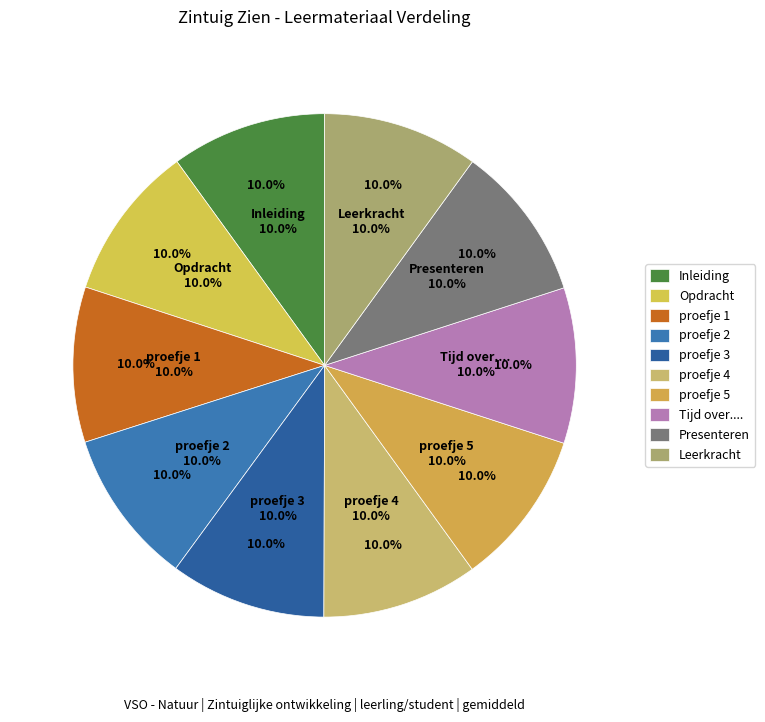

What portion of the pie excludes proefje 4?

90.0%